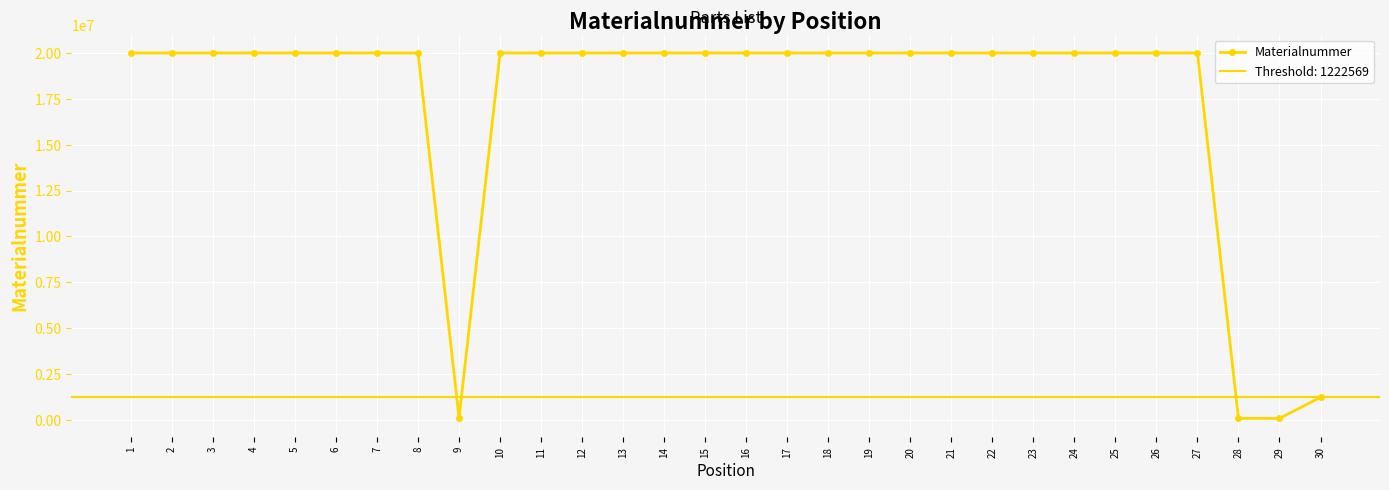

Is it true that the value at 23 is 20002254?

True